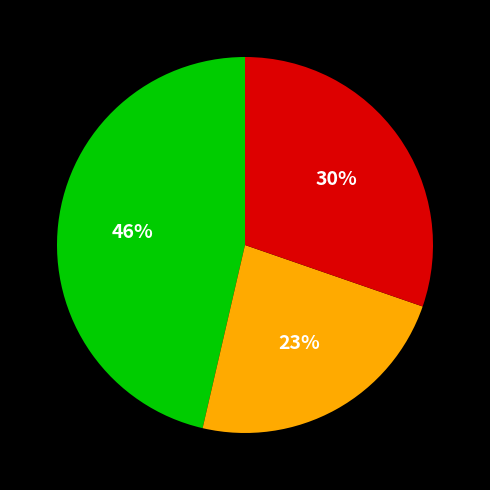

To the nearest percent, what is the difference between the largest and smallest slice percentages?

23%